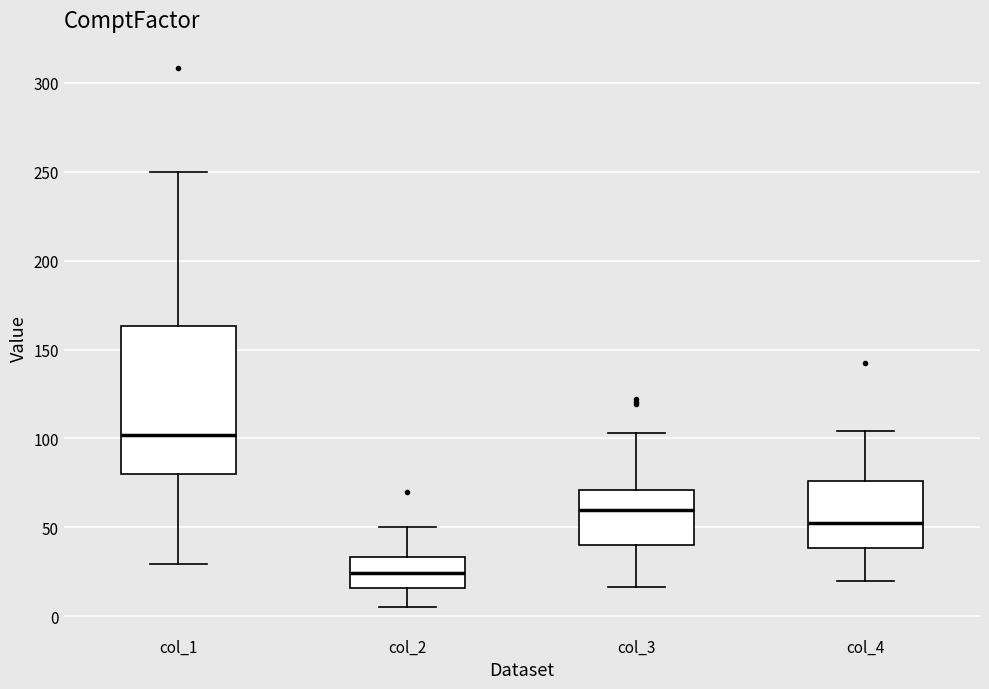

Where is the upper edge of the box for col_4 on the y-axis? The values are not printed on the chart, so give them approximately, as read against the axis.

75